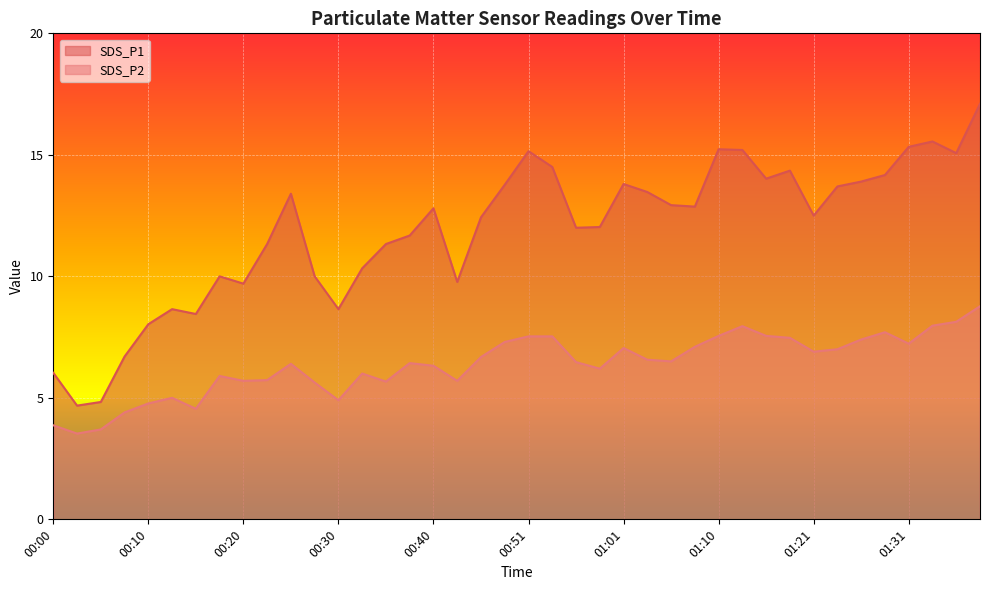

At how many categories does at least one series exceed 6?

38